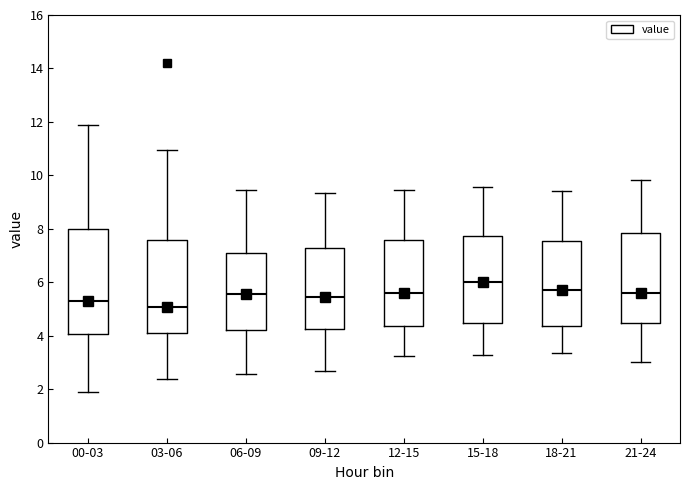

Which box is the tallest, from its lower edge to its upper edge?

00-03